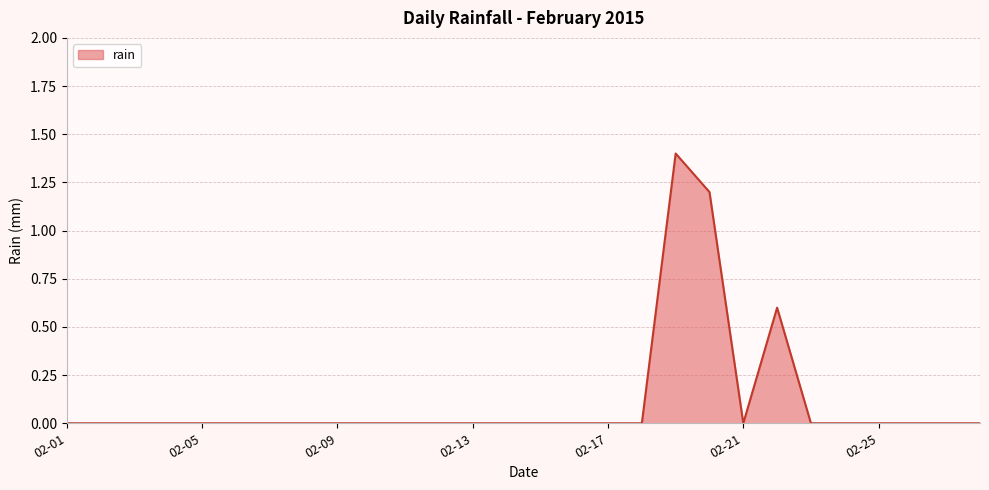

What is the greatest value displayed?

1.4